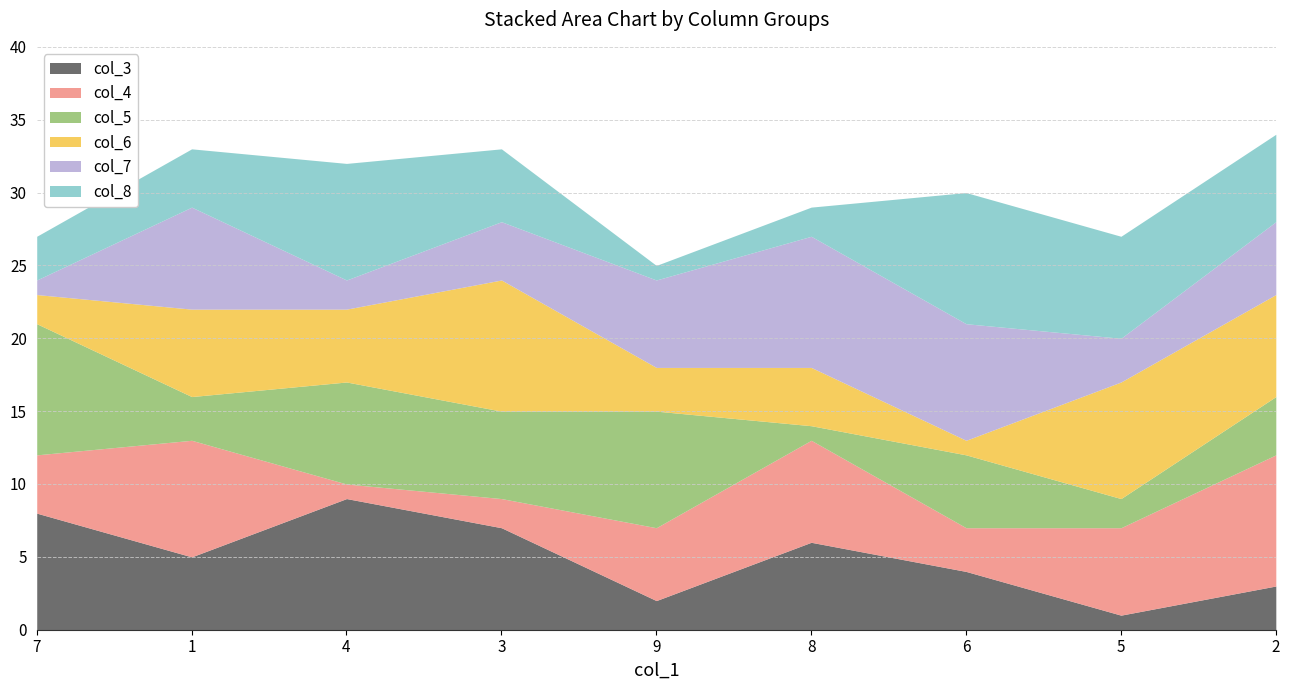

Reading left to right, extract all data points from this chart.

col_3: 7=8	1=5	4=9	3=7	9=2	8=6	6=4	5=1	2=3
col_4: 7=4	1=8	4=1	3=2	9=5	8=7	6=3	5=6	2=9
col_5: 7=9	1=3	4=7	3=6	9=8	8=1	6=5	5=2	2=4
col_6: 7=2	1=6	4=5	3=9	9=3	8=4	6=1	5=8	2=7
col_7: 7=1	1=7	4=2	3=4	9=6	8=9	6=8	5=3	2=5
col_8: 7=3	1=4	4=8	3=5	9=1	8=2	6=9	5=7	2=6